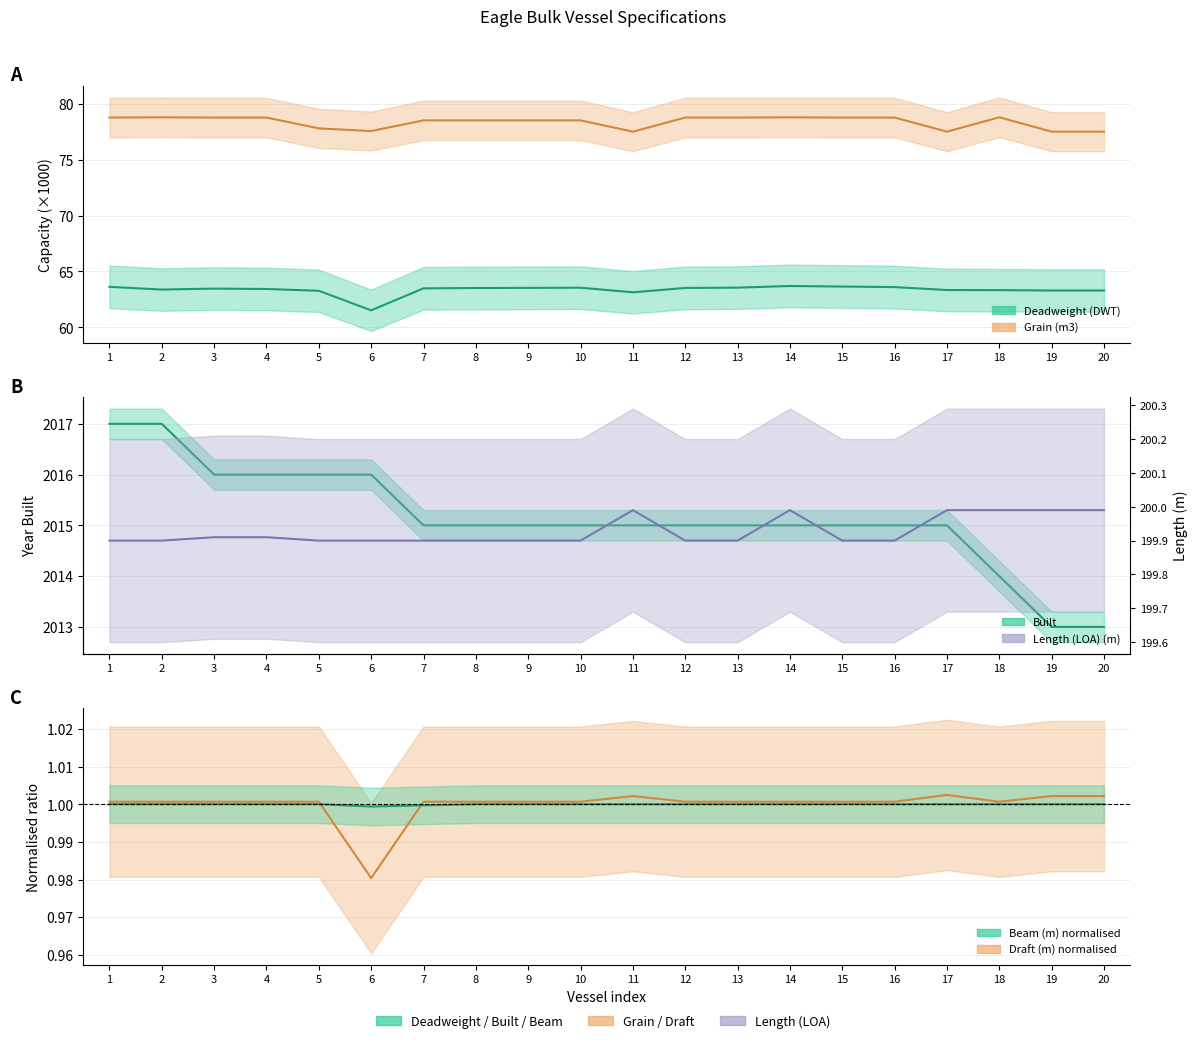

How many data points in Built are less than 2015?

3